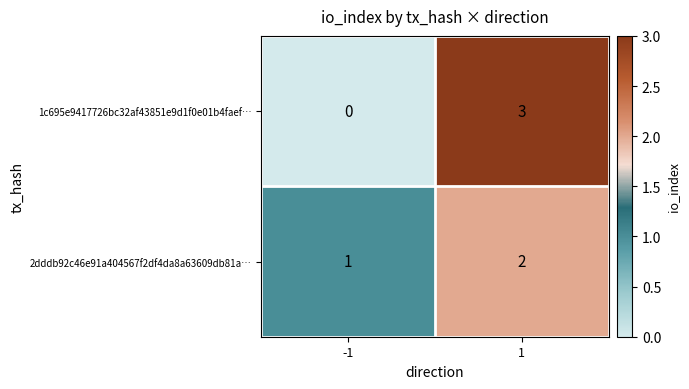

Between -1 and 1, which series saw the biggest shift?

1c695e9417726bc32af43851e9d1f0e01b4faef…